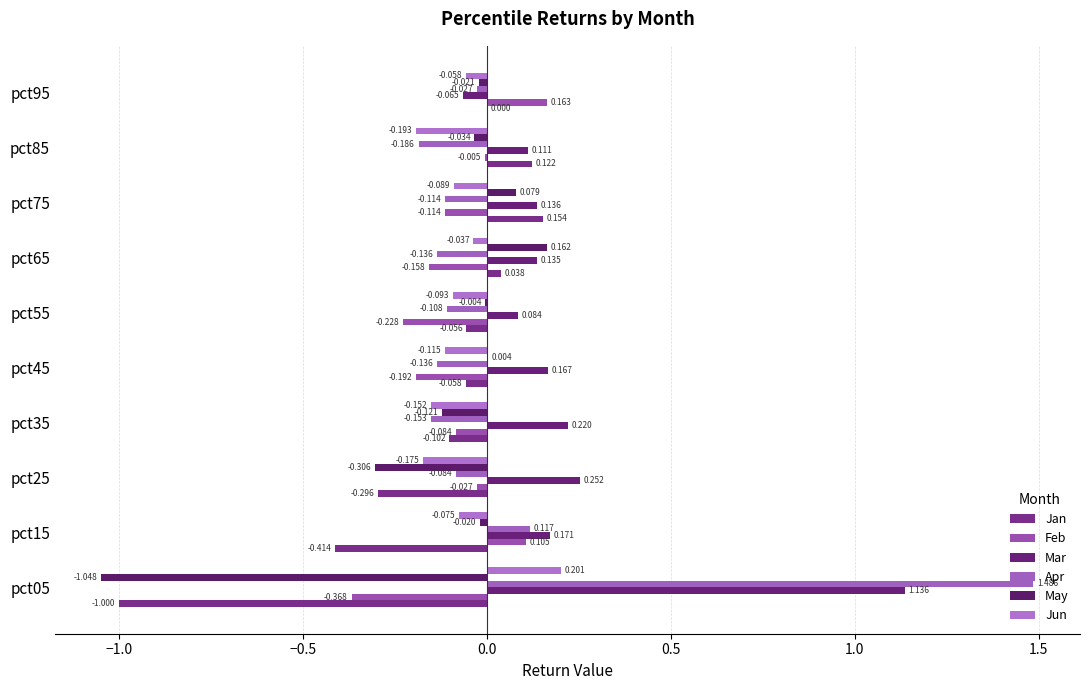

How many values in the May series exceed 0?

3